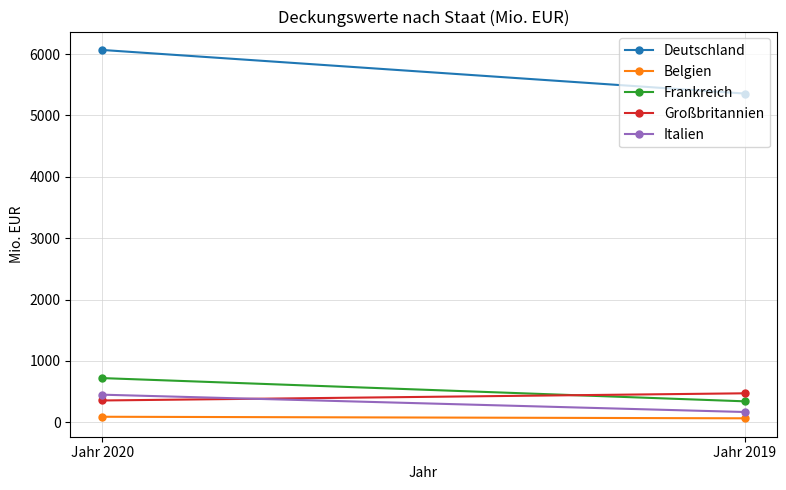

Reading left to right, list all the values displayed in this chart.

Deutschland: 6068.0	5357.8
Belgien: 90.2	65.0
Frankreich: 720.2	341.8
Großbritannien: 355.5	472.4
Italien: 449.9	167.7